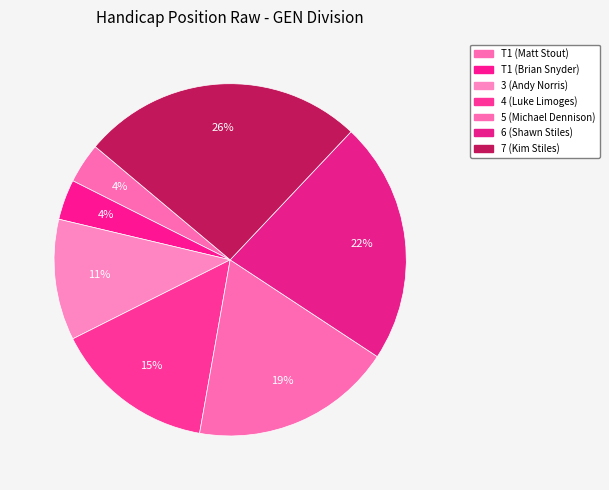

Count the number of slices in the pie.

7